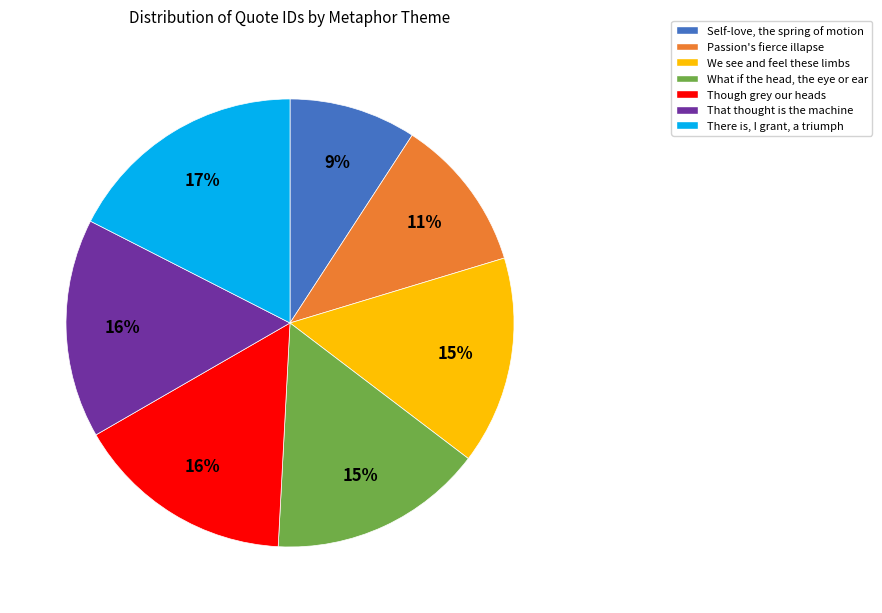

What percentage is the Though grey our heads slice, to the nearest percent?

16%